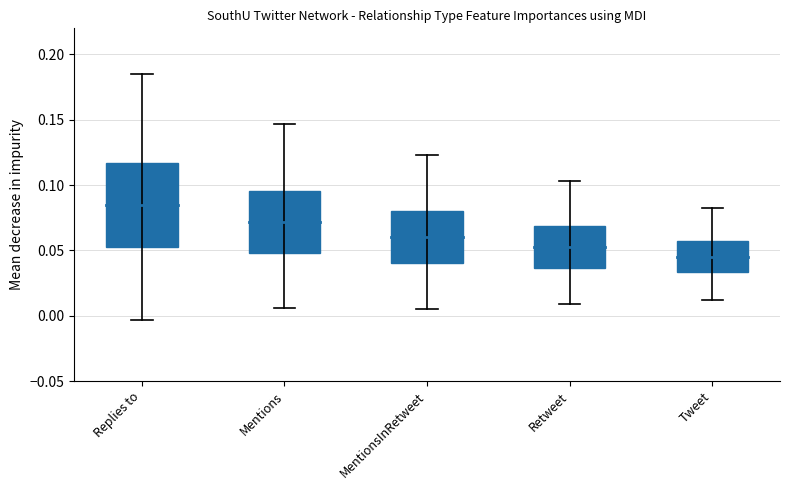

Which category has the highest value across all series?

Replies to